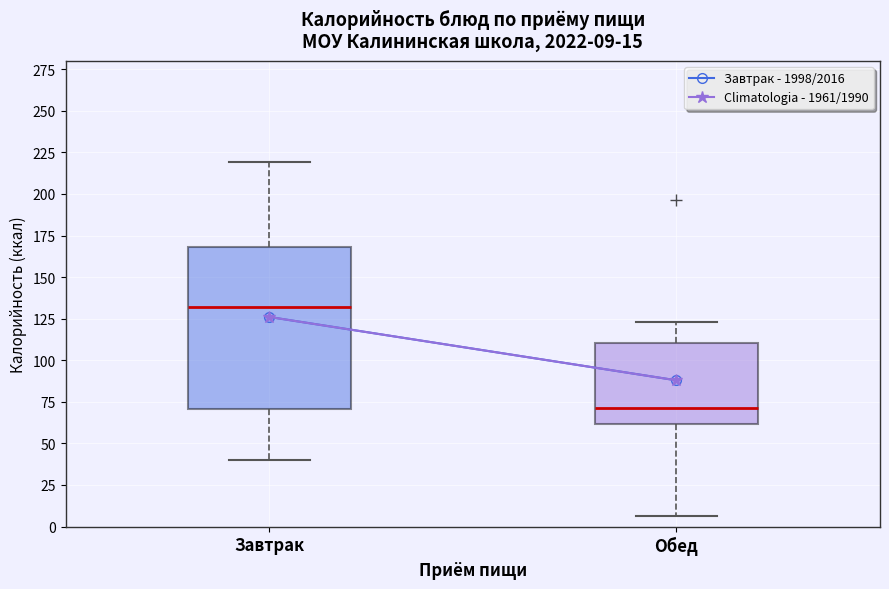

Which box's median line is the highest?

Завтрак